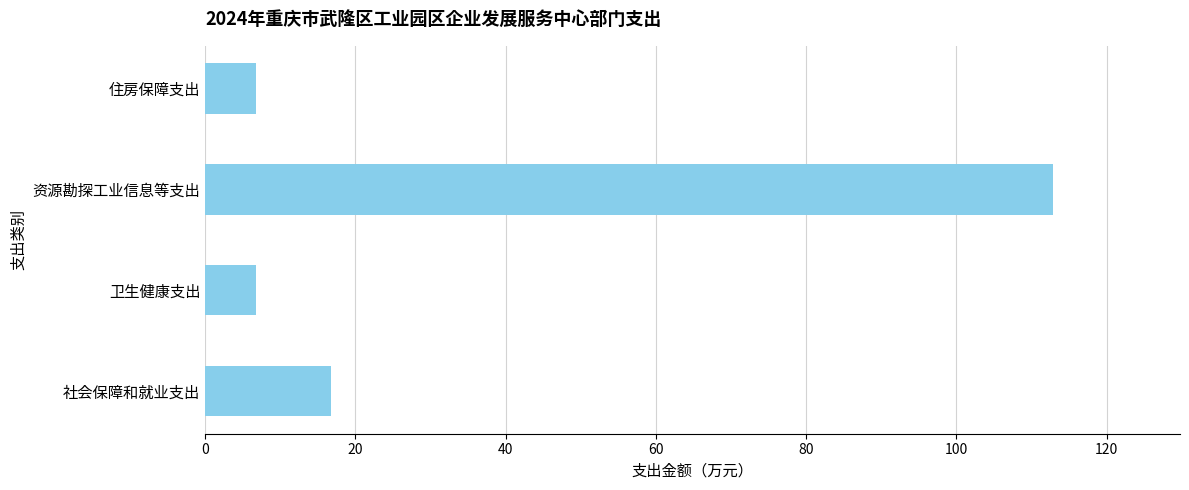

What is the sum of all values?

143.2